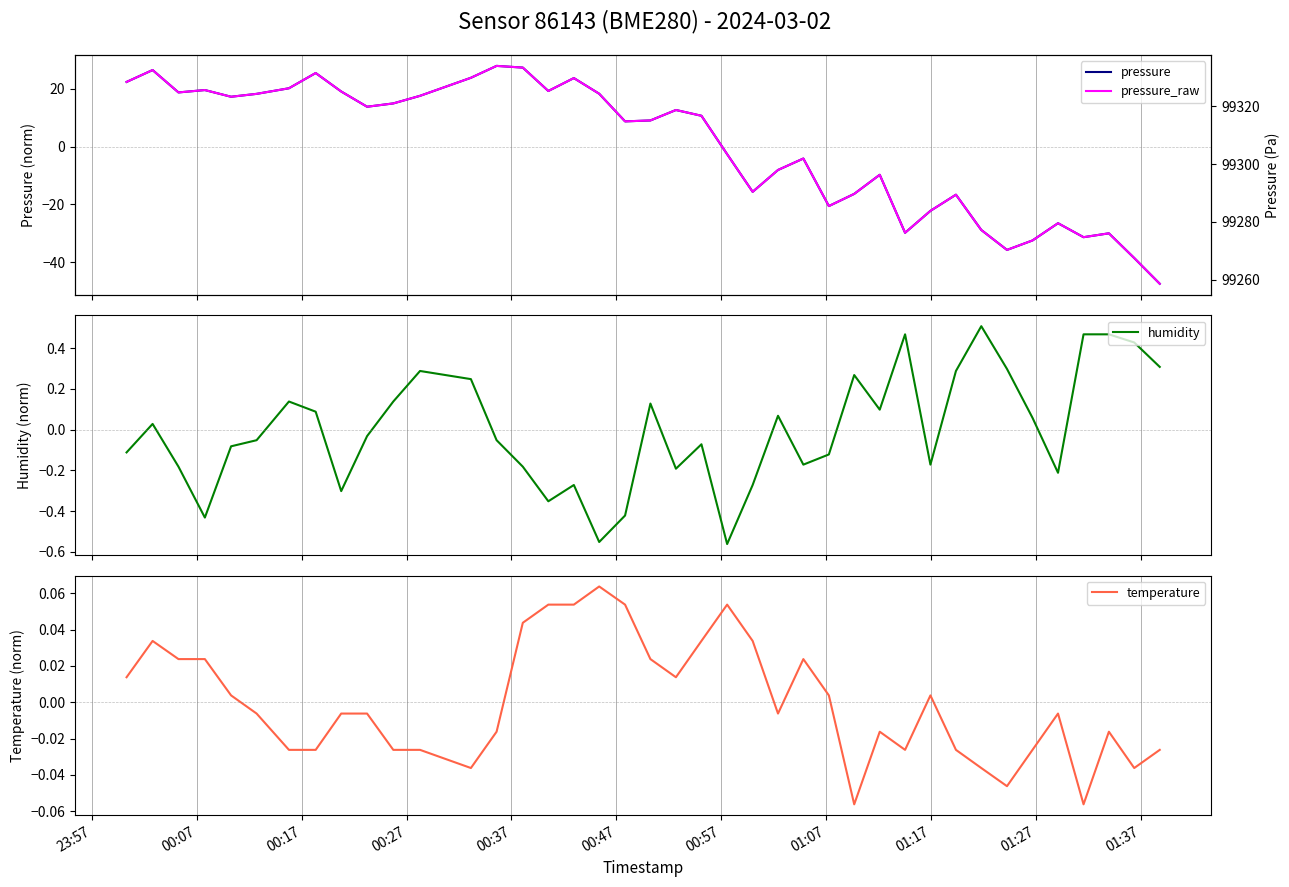

How many distinct data groups are displayed?

4